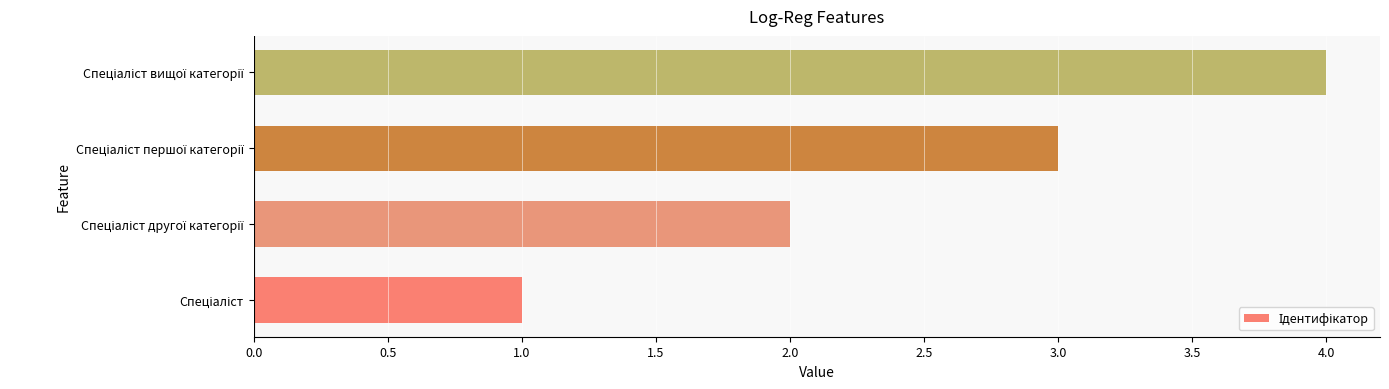

What is the difference between the maximum and minimum values?

3